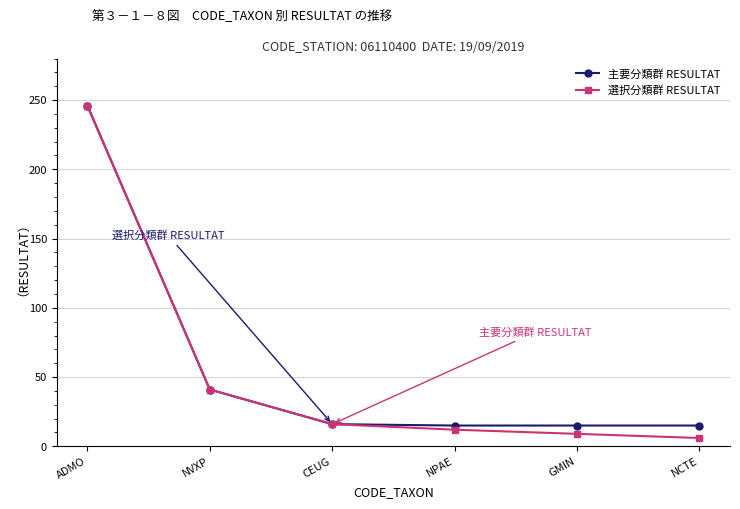

What is the value of the 選択分類群 RESULTAT point at the 2nd from the left?

41